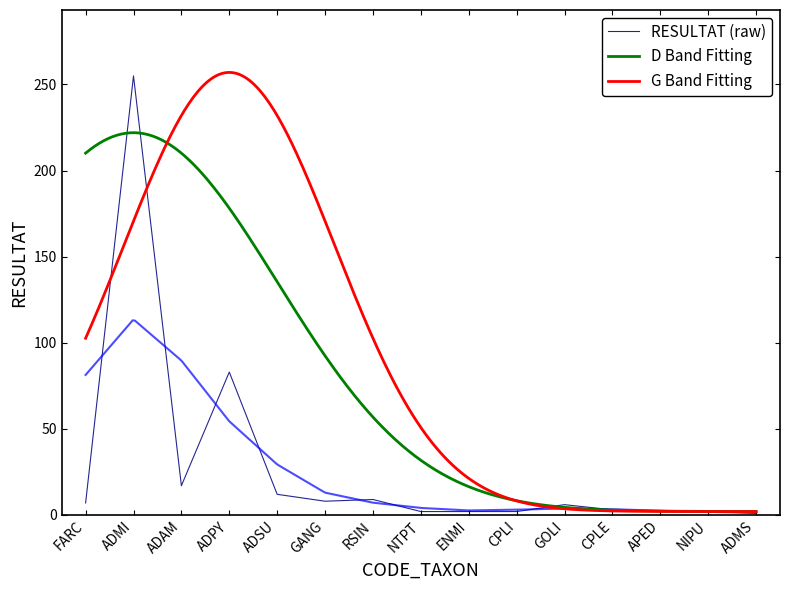

Does the chart have visible grid lines?

No